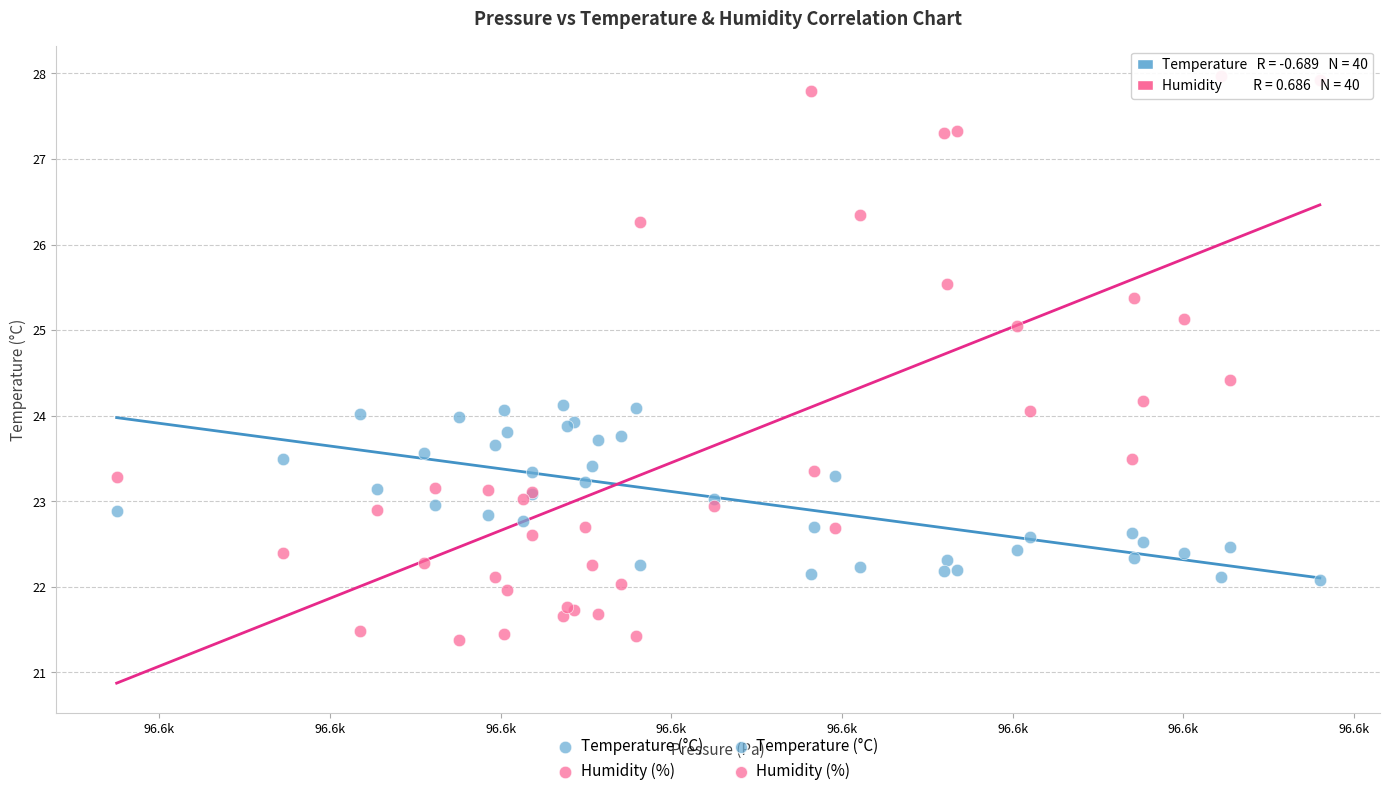

Which series reaches the maximum Y coordinate?

Humidity (%)